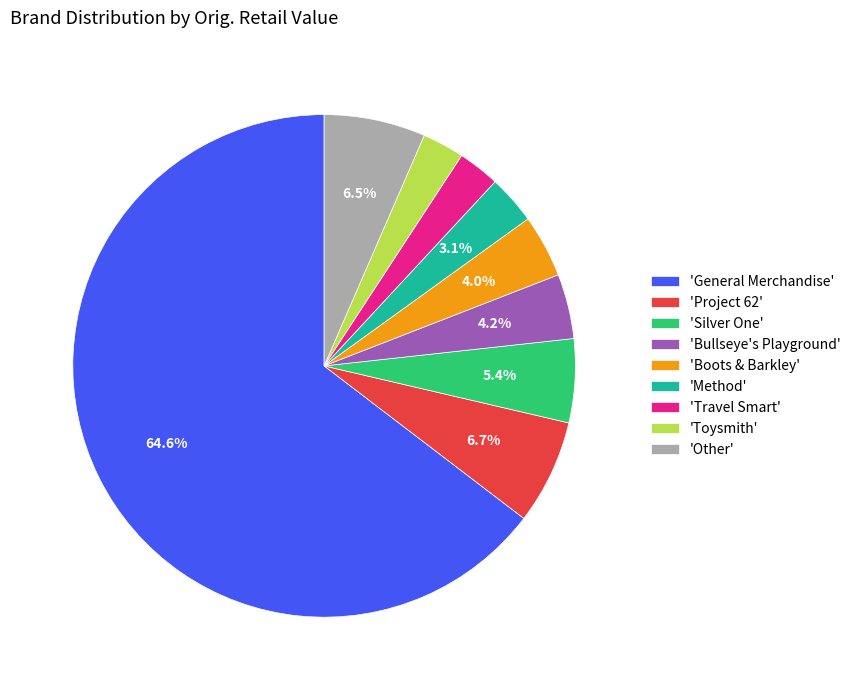

What is the largest slice in the pie chart?

'General Merchandise'